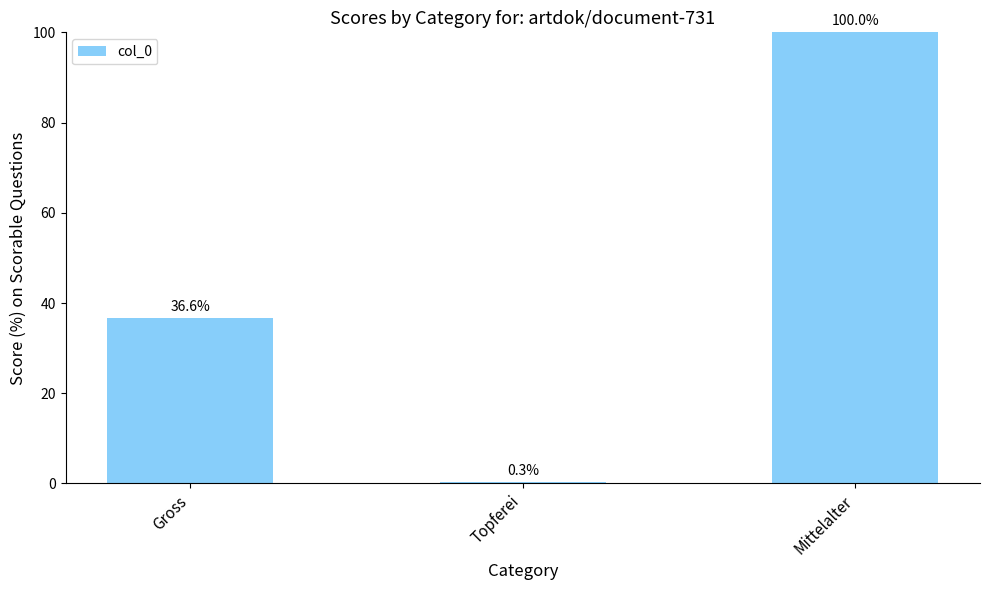

Which label corresponds to the smallest value in the chart?

Topferei